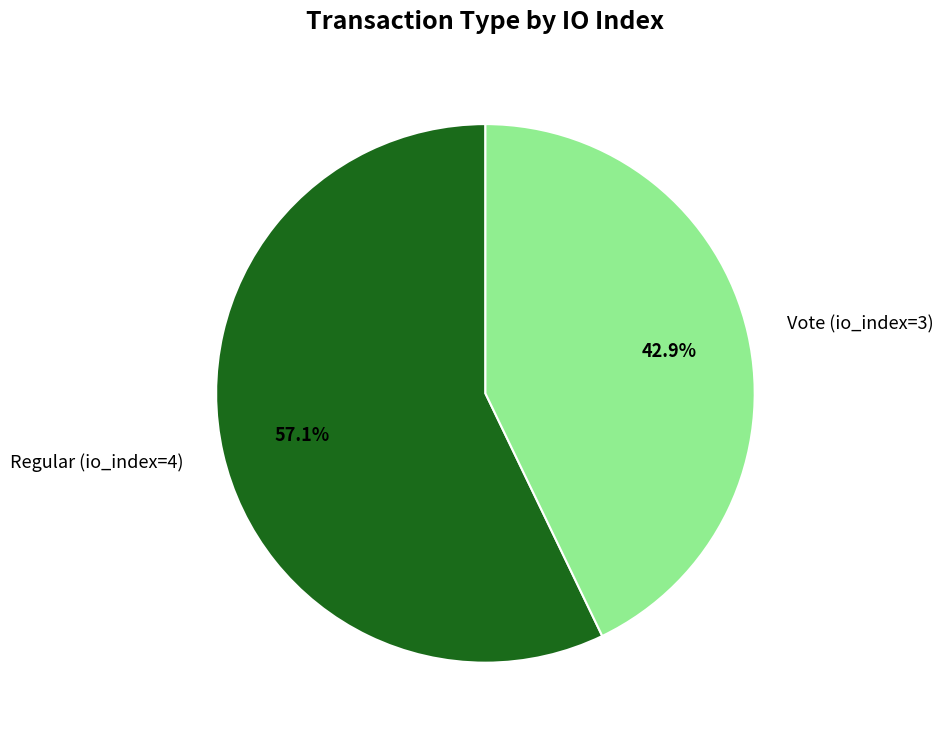

How many slices are in this pie chart?

2